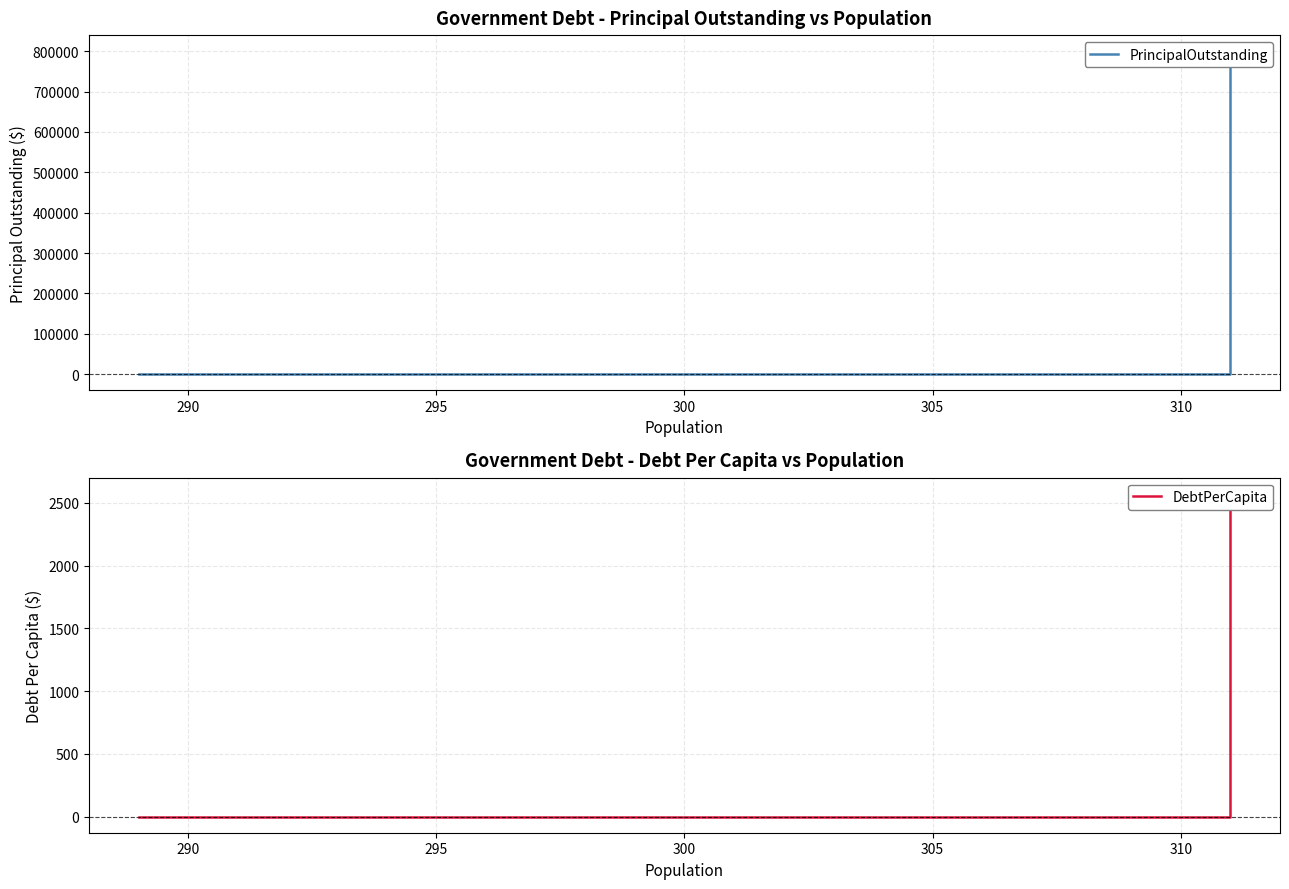

What is the difference between the maximum and minimum values in the PrincipalOutstanding series?

800000.0